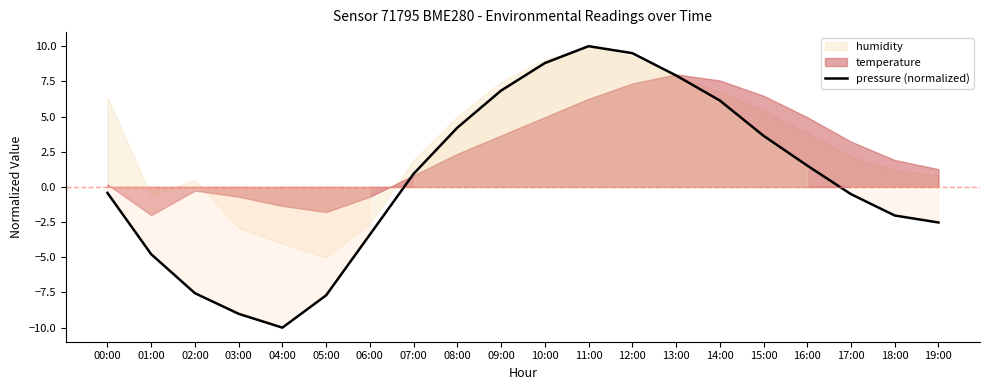

Which category has the highest value across all series?

11:00